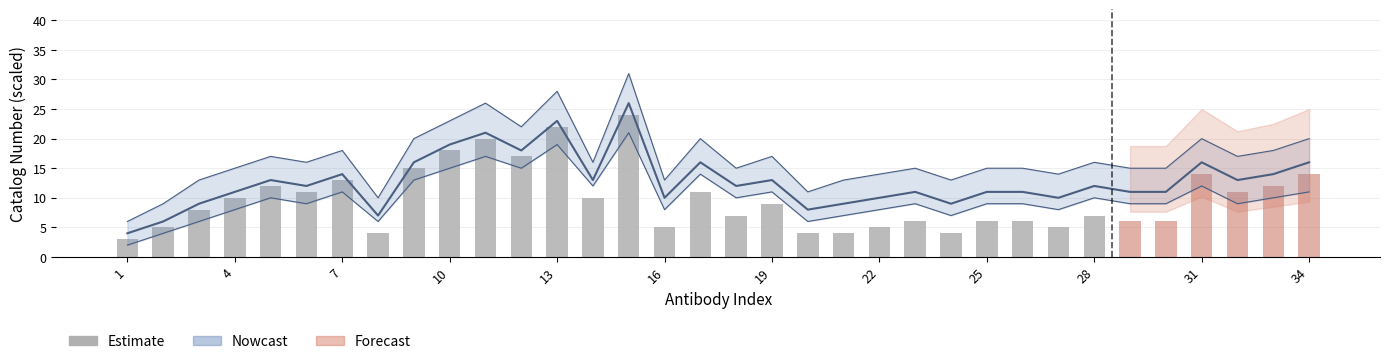

What is the difference between the maximum and second lowest values?

20